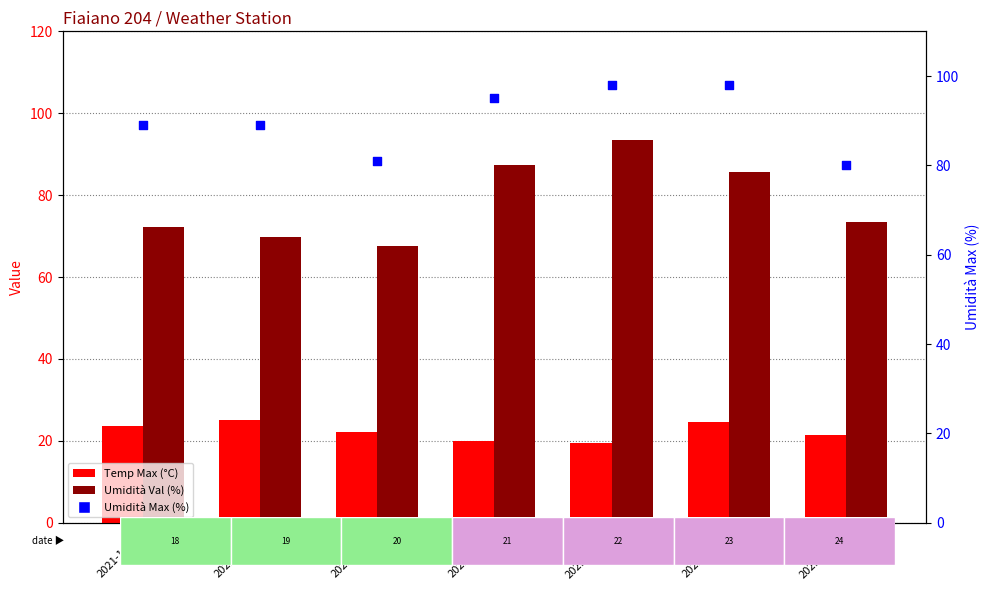

What are all the series names shown in the legend?

Temp Max (°C), Umidità Val (%), Umidità Max (%)